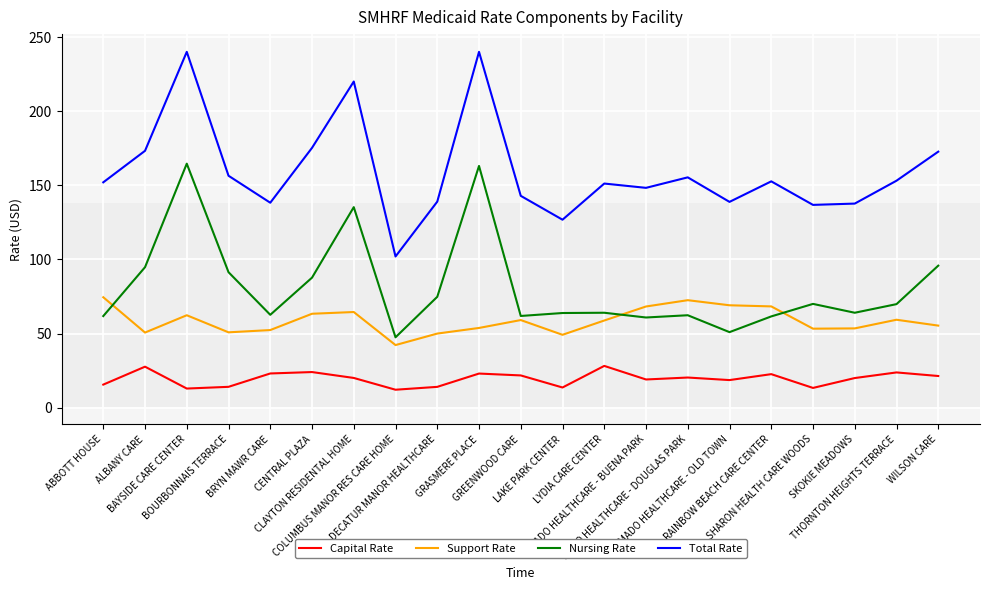

What is the maximum value shown in the chart?

240.0